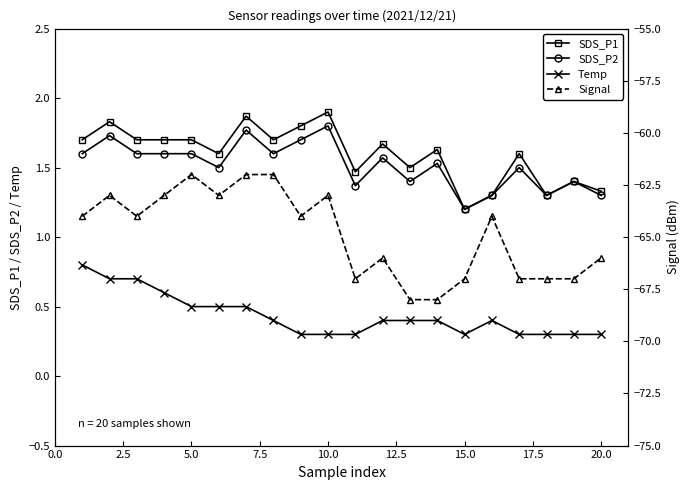

Count the number of categories in the chart.

20